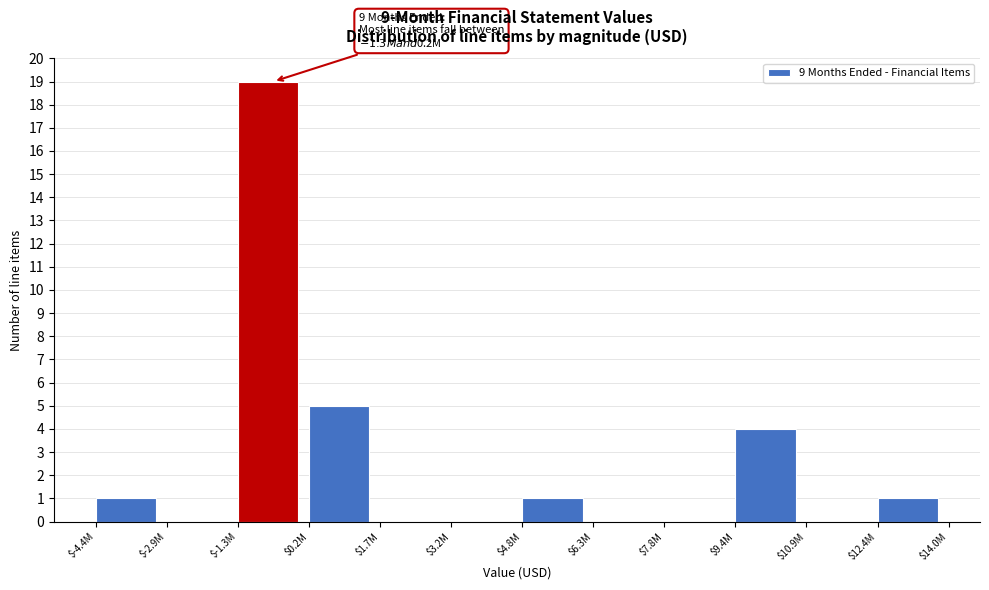

Where is the data nearest to the value 9?

$0.2M